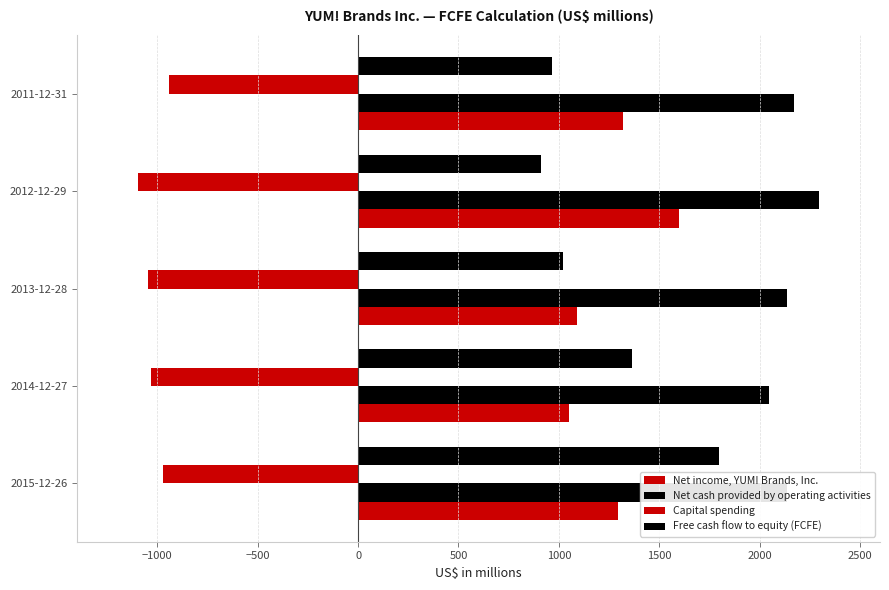

How many data points in Free cash flow to equity (FCFE) are less than 1023?

2